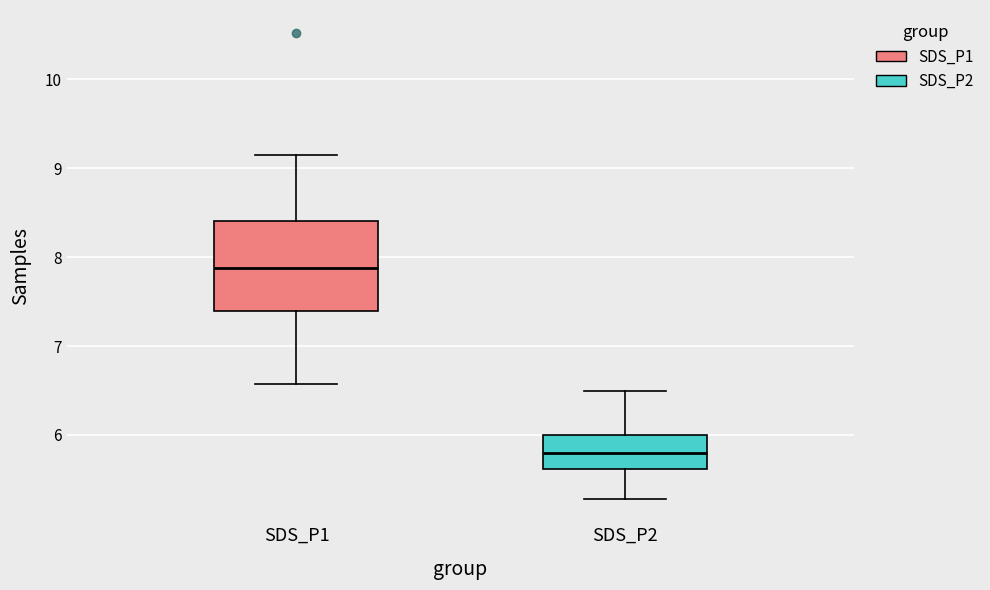

Reading left to right, read every box against the y-axis: the position of its median line, the range the box covers, and the ends of its whiskers. The values are not printed on the chart, so give them approximately, as read against the axis.

SDS_P1: median 7.9, box 7.4 to 8.4, whiskers 6.6 to 9.2
SDS_P2: median 5.8, box 5.6 to 6.0, whiskers 5.3 to 6.5